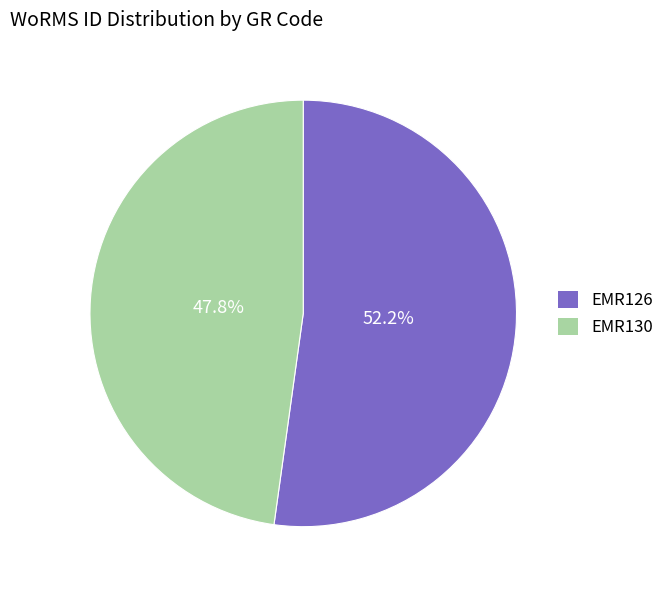

Is it true that EMR126 is 52% of the pie?

True